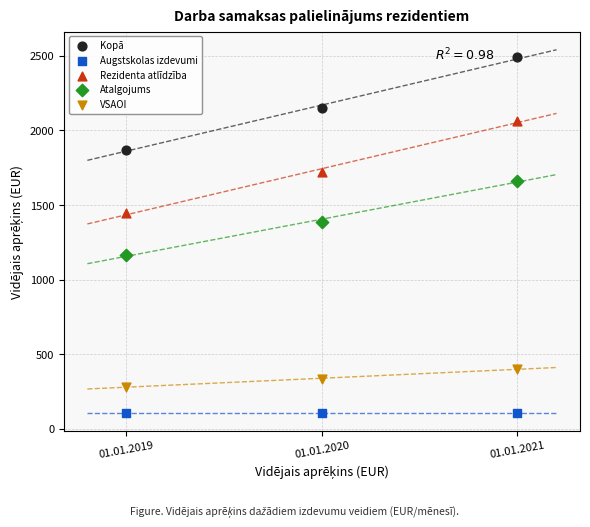

Which series reaches the minimum Y coordinate?

Augstskolas izdevumi